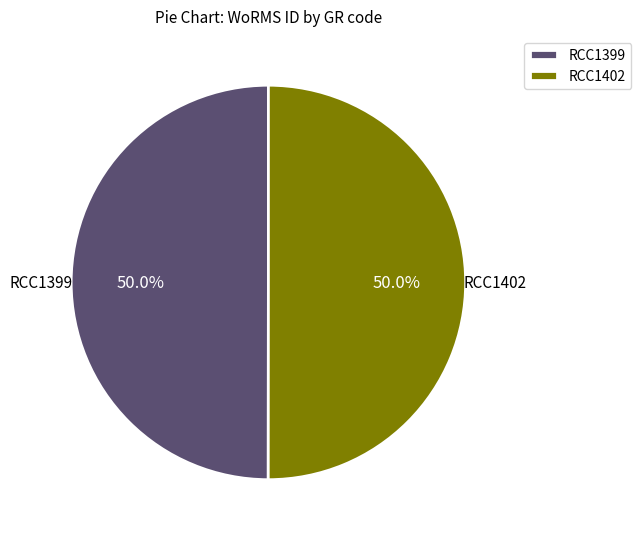

Approximately how many times larger is the value at RCC1399 compared to RCC1402?

1.0